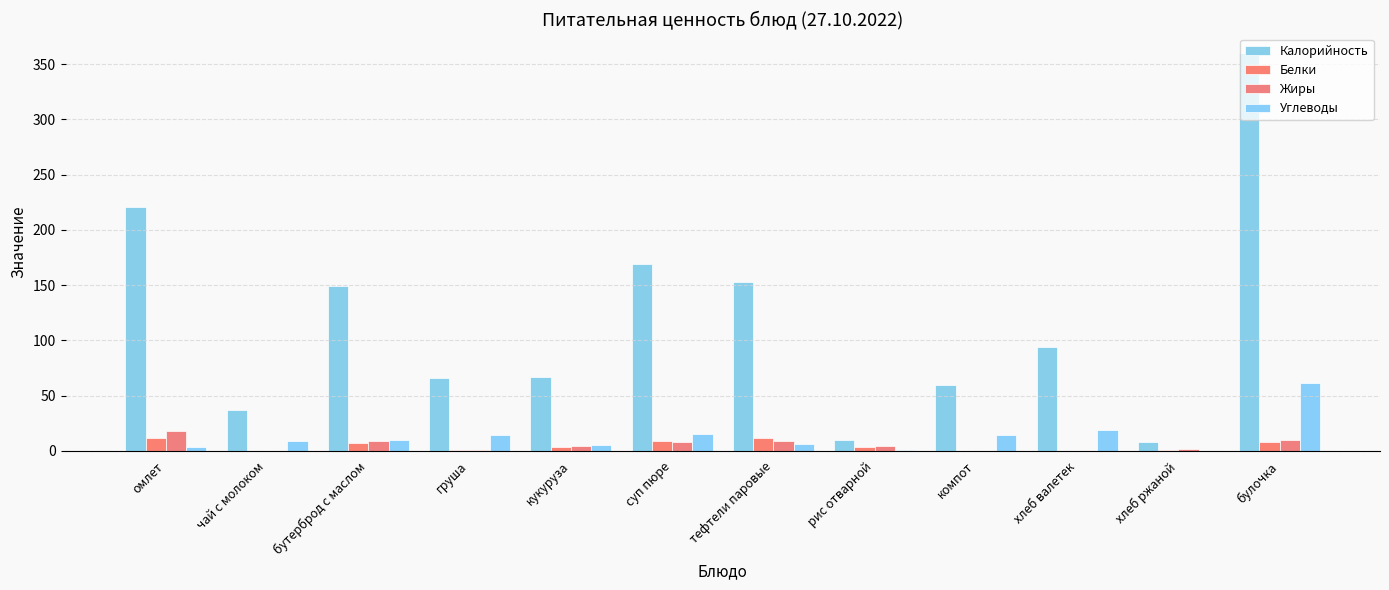

True or false: Белки has a value of 7 at бутерброд с маслом.

True